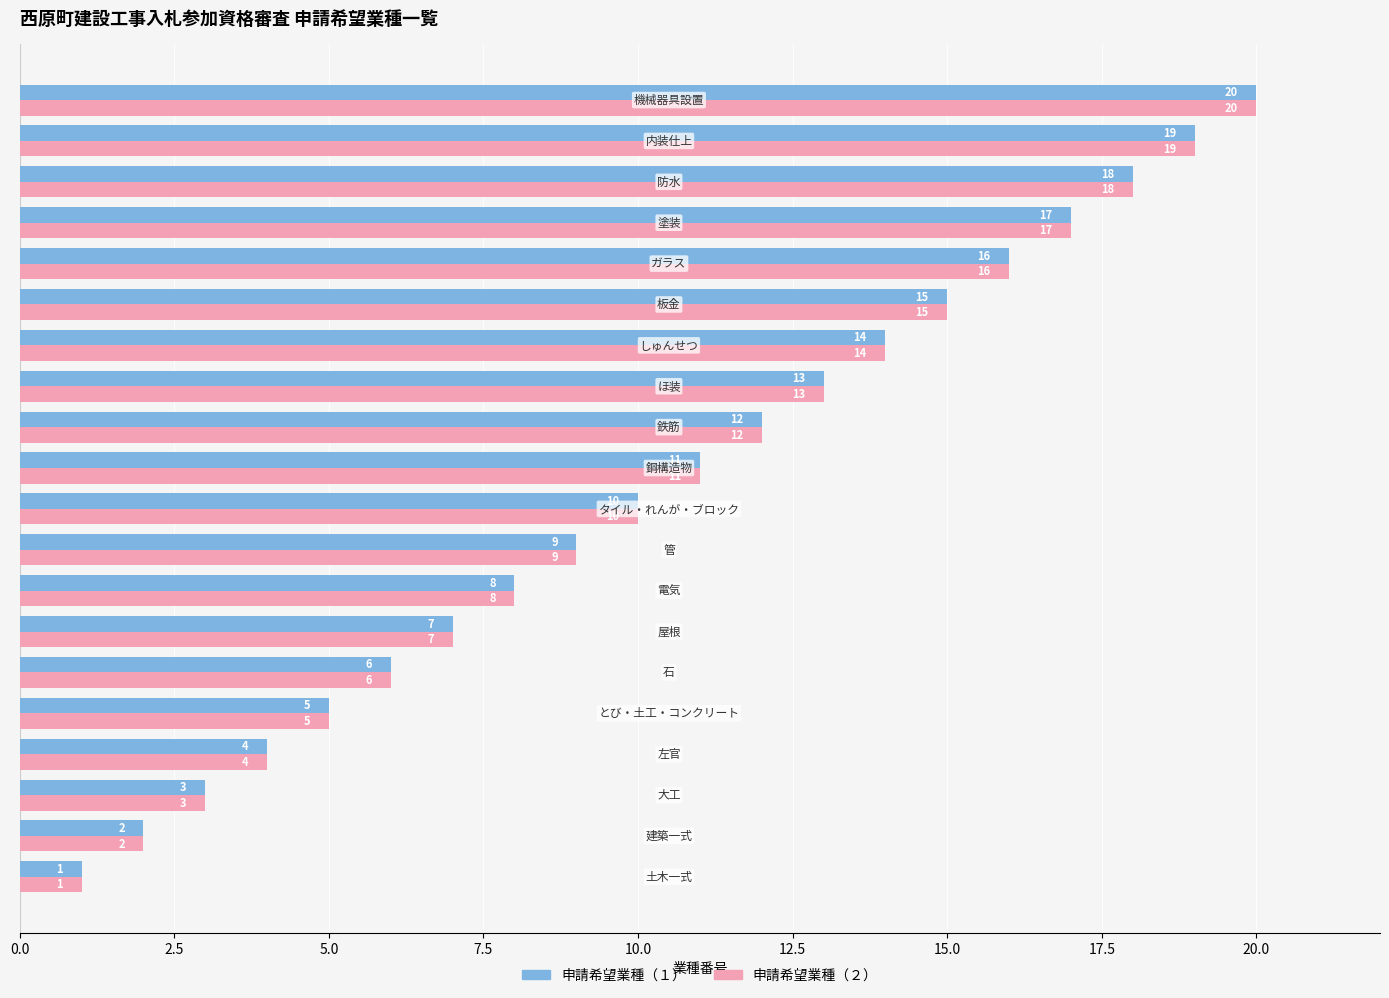

What is the difference between the maximum and minimum values in the 申請希望業種（１） series?

19